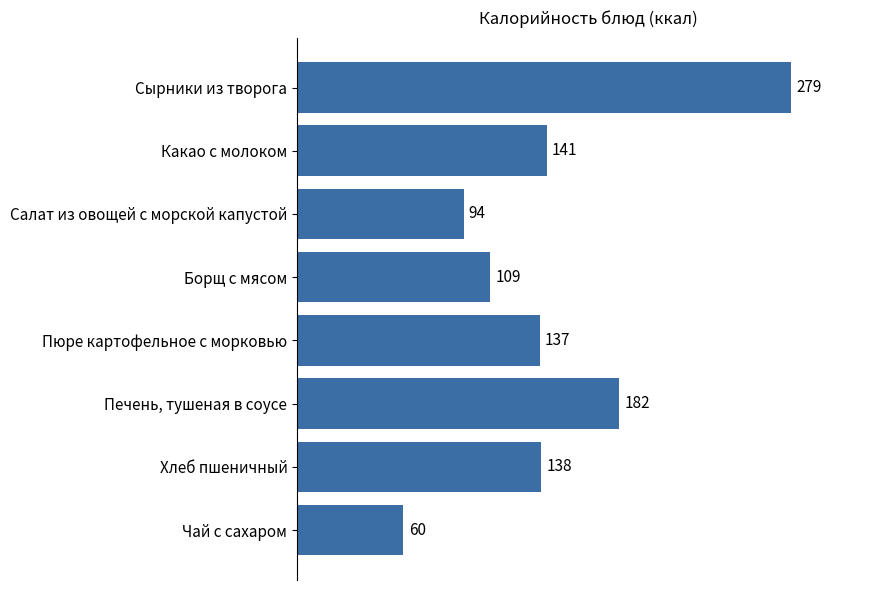

What is the label of the 5th bar from the top?

Пюре картофельное с морковью